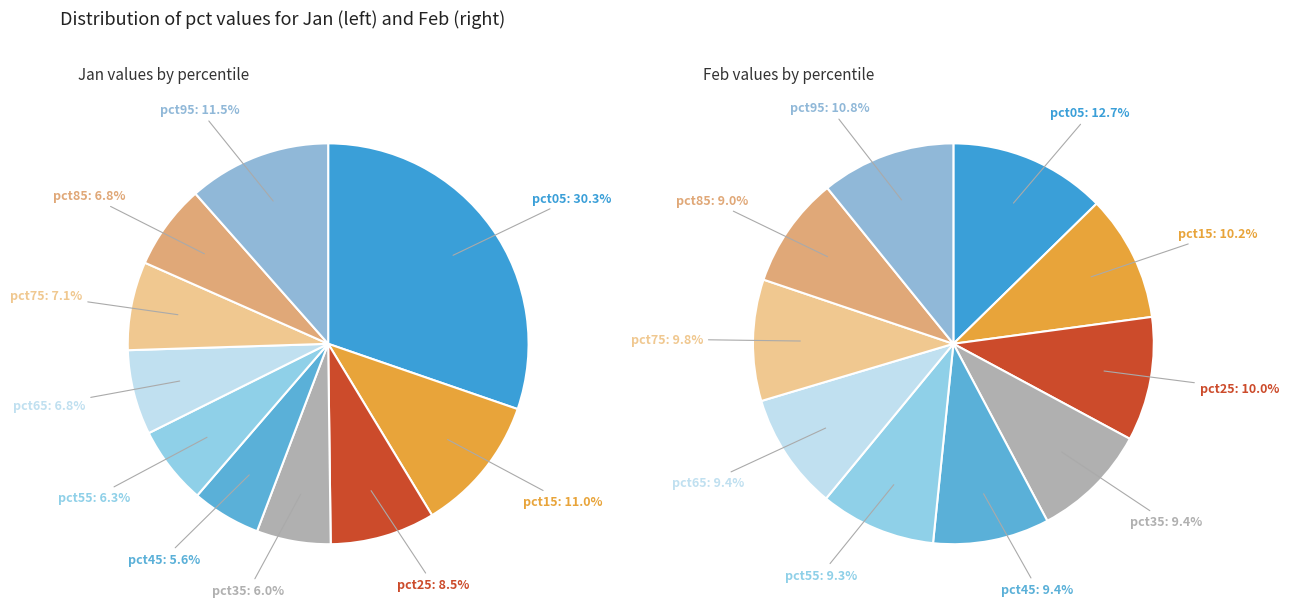

Is there a majority slice in this chart?

No